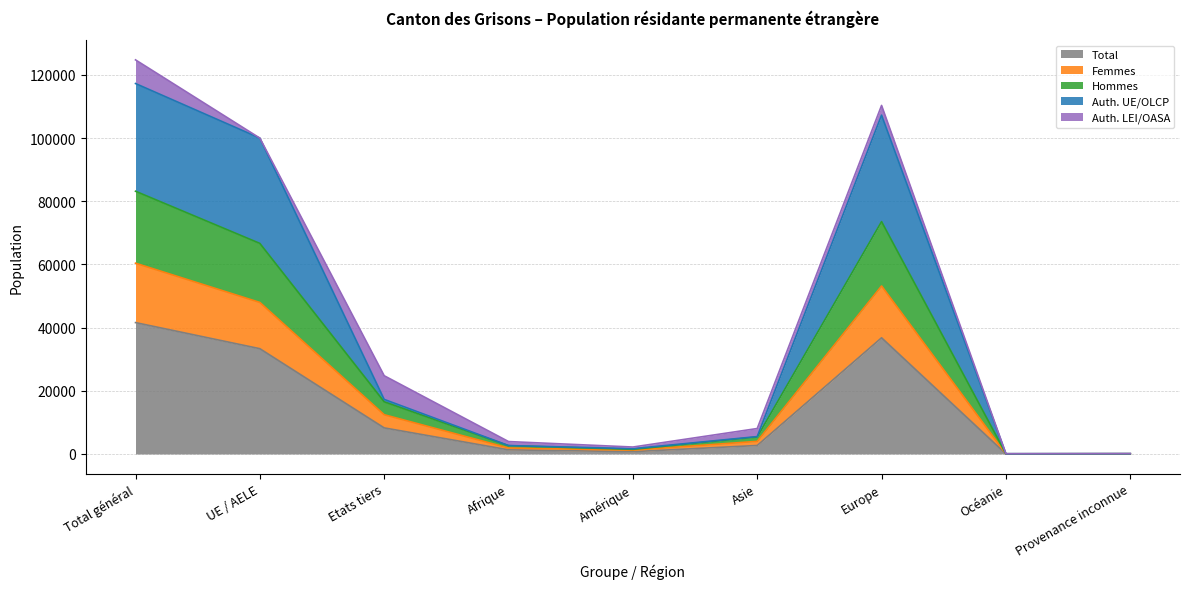

Does the chart have visible grid lines?

Yes